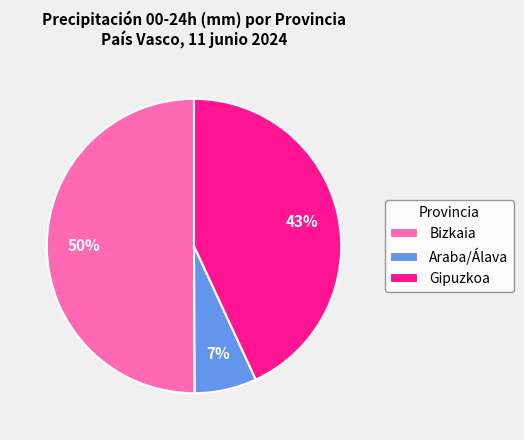

Do Gipuzkoa and Bizkaia together represent more than half of the pie?

Yes